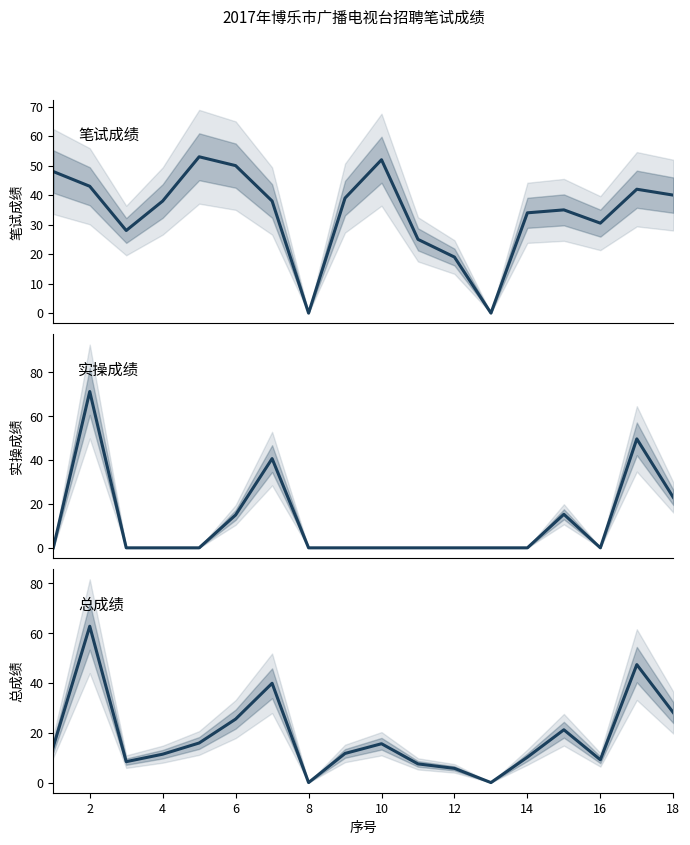

Reading left to right, what are all the values shown in this chart?

笔试成绩: 48.0	43.0	28.0	38.0	53.0	50.0	38.0	0.0	39.0	52.0	25.0	19.0	0.0	34.0	35.0	30.5	42.0	40.0
实操成绩: 0.0	71.3	0.0	0.0	0.0	15.0	40.7	0.0	0.0	0.0	0.0	0.0	0.0	0.0	15.3	0.0	49.7	23.0
总成绩: 14.4	62.8	8.4	11.4	15.9	25.5	39.9	0.0	11.7	15.6	7.5	5.7	0.0	10.2	21.2	9.2	47.4	28.1